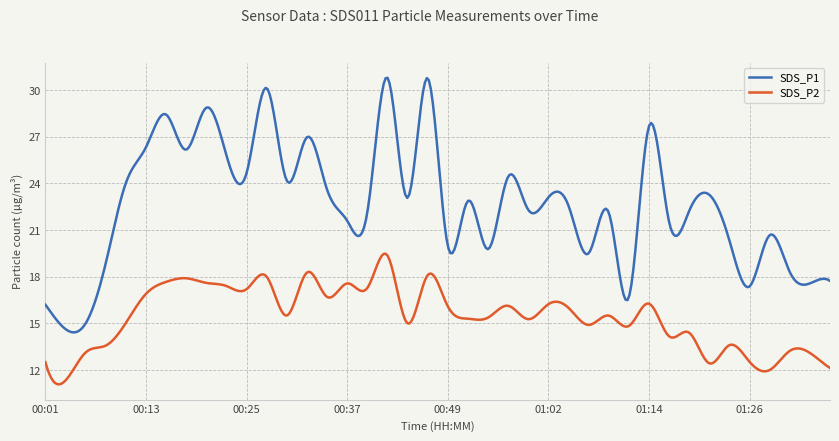

True or false: SDS_P2 and SDS_P1 cross at least once.

False